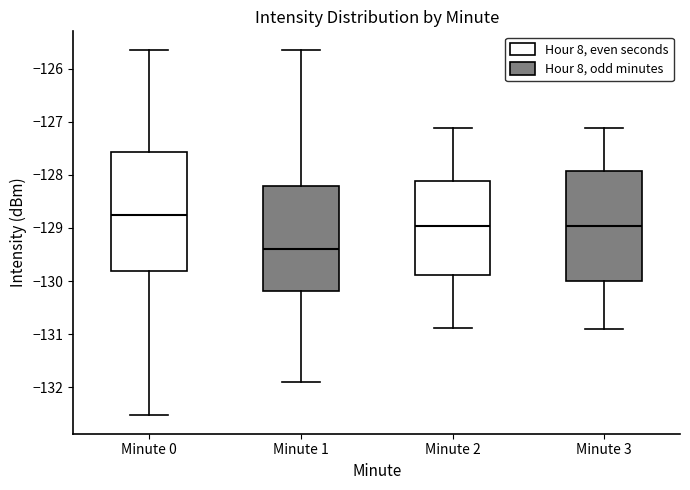

Reading left to right, read every box against the y-axis: the position of its median line, the range the box covers, and the ends of its whiskers. The values are not printed on the chart, so give them approximately, as read against the axis.

Minute 0: median -128.8, box -129.8 to -127.6, whiskers -132.5 to -125.6
Minute 1: median -129.4, box -130.2 to -128.2, whiskers -131.9 to -125.6
Minute 2: median -129.0, box -129.9 to -128.1, whiskers -130.9 to -127.1
Minute 3: median -129.0, box -130.0 to -127.9, whiskers -130.9 to -127.1